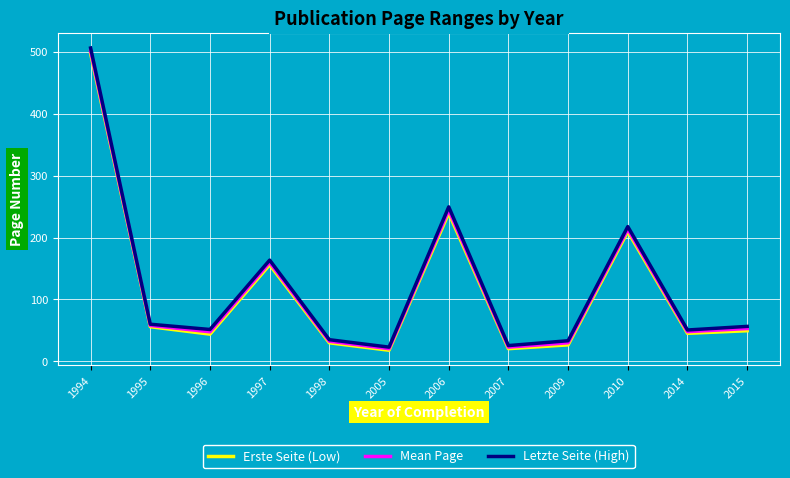

Between 1994 and 1995, which series saw the biggest shift?

Letzte Seite (High)